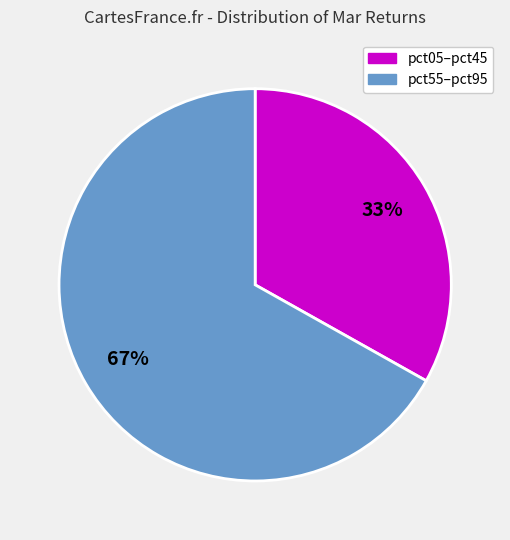

Does any single category account for the majority?

Yes